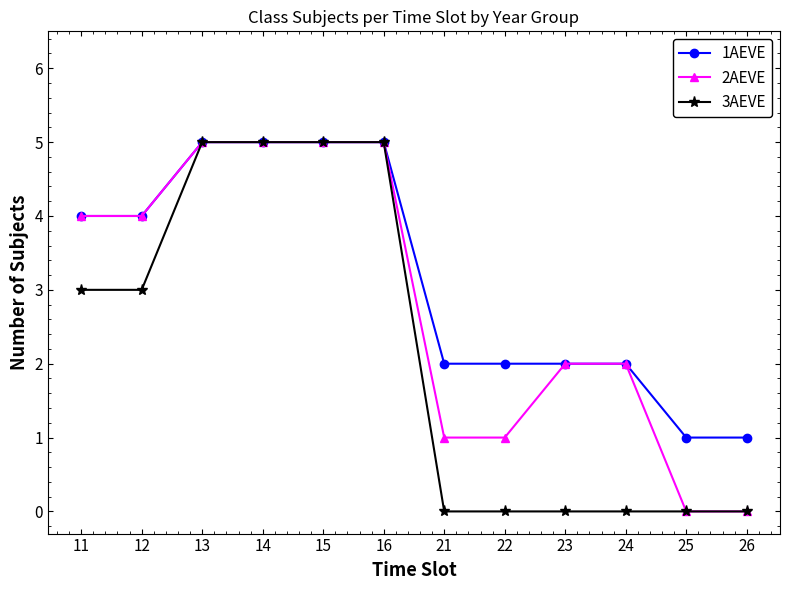

List the series in order of their overall mean, highest first.

1AEVE, 2AEVE, 3AEVE